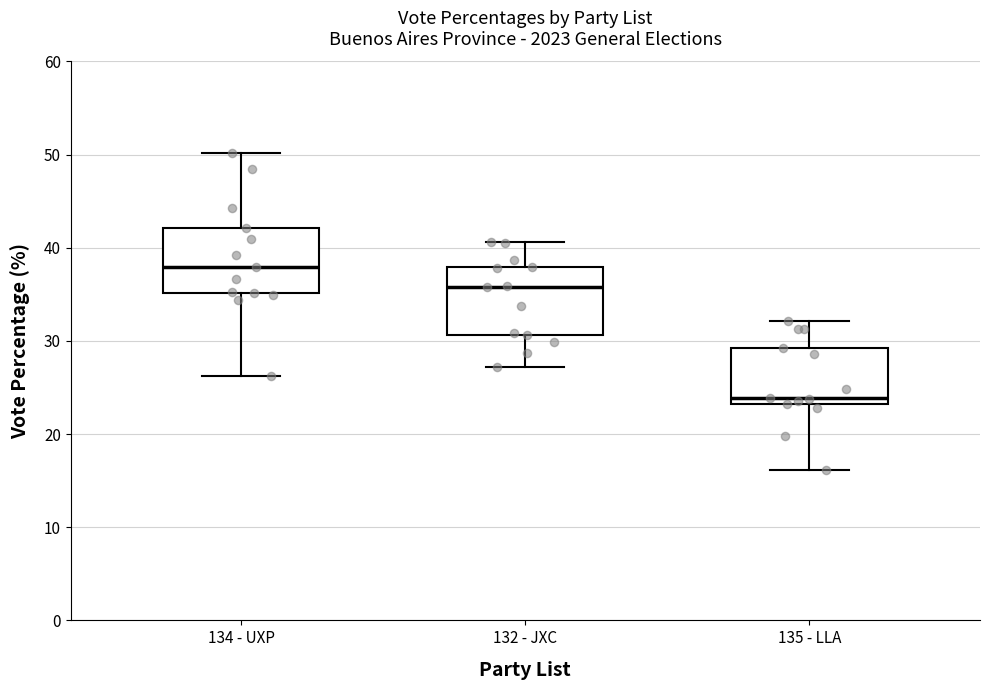

Which box has the highest median line?

134 - UXP